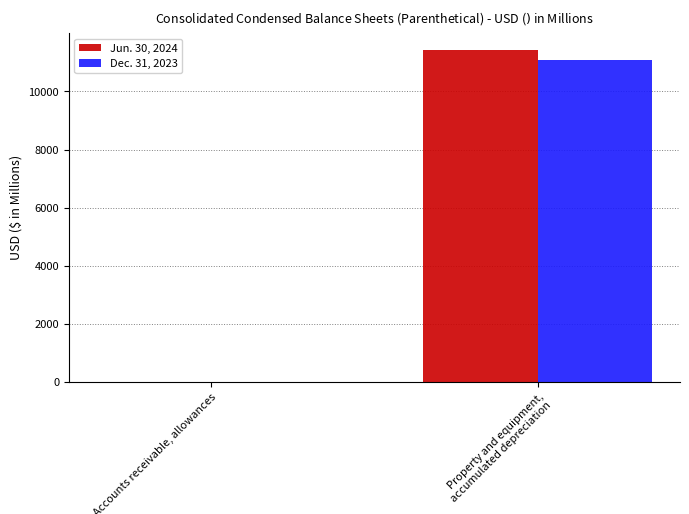

Is the value of Jun. 30, 2024 at Property and equipment, accumulated depreciation greater than the value of Dec. 31, 2023 at Property and equipment, accumulated depreciation?

Yes